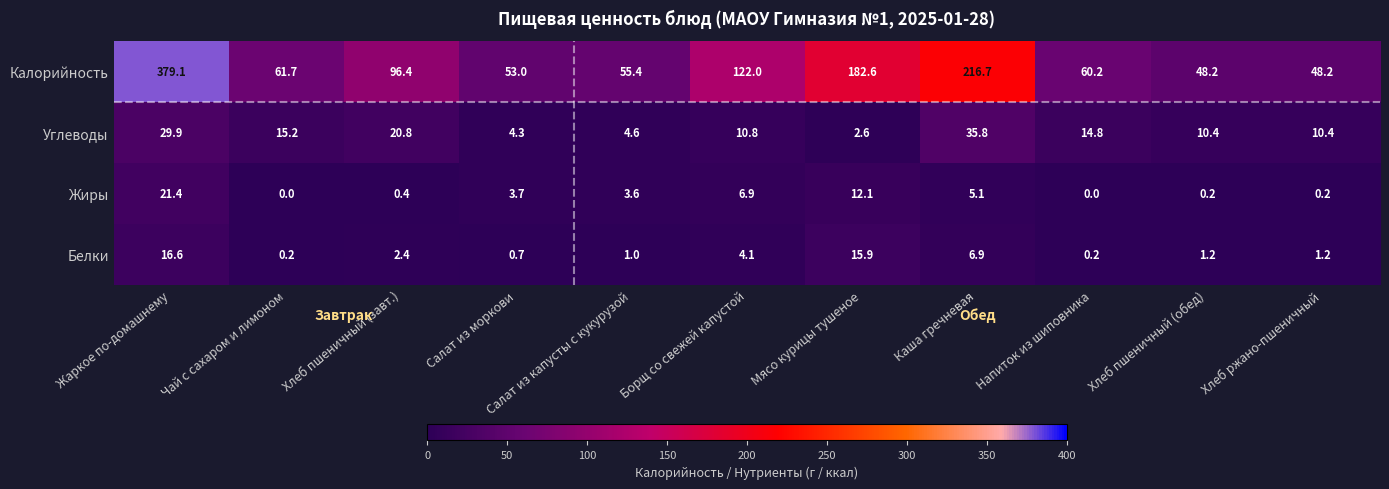

What is the difference between the Калорийность values at Напиток из шиповника and Чай с сахаром и лимоном?

1.5